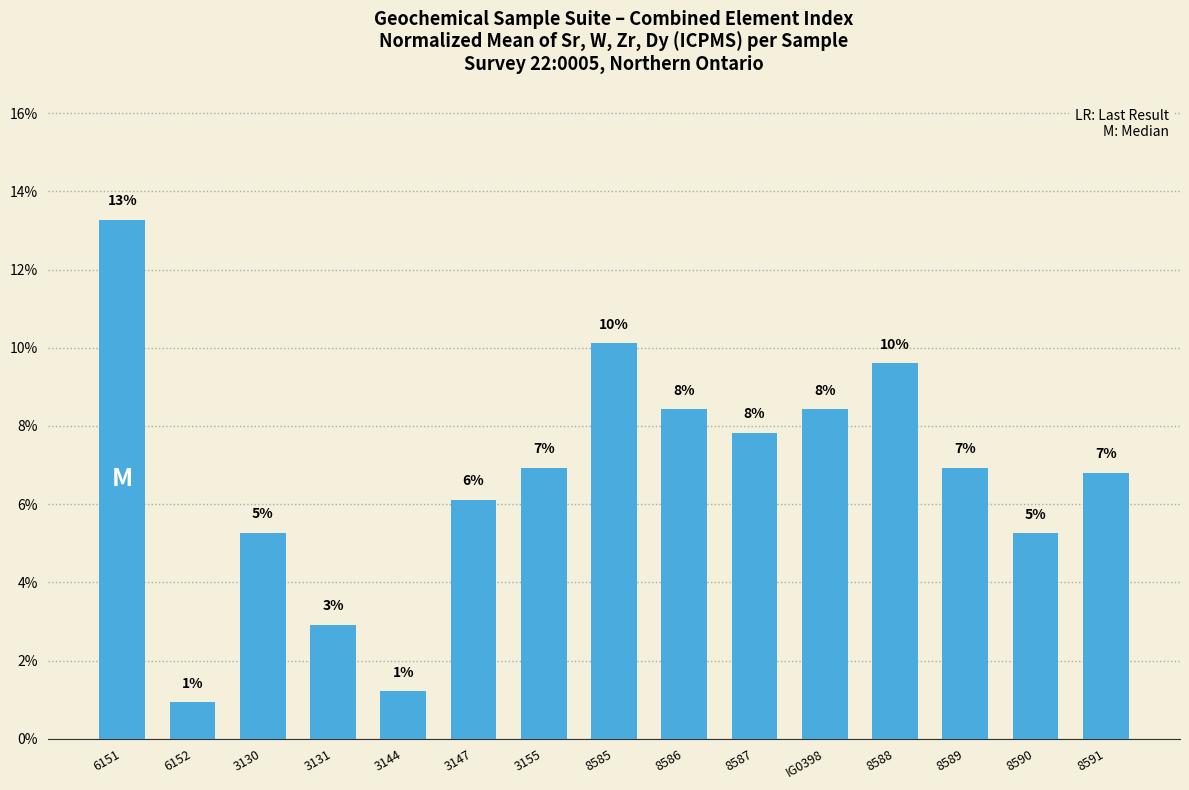

What is the average value?

6.7